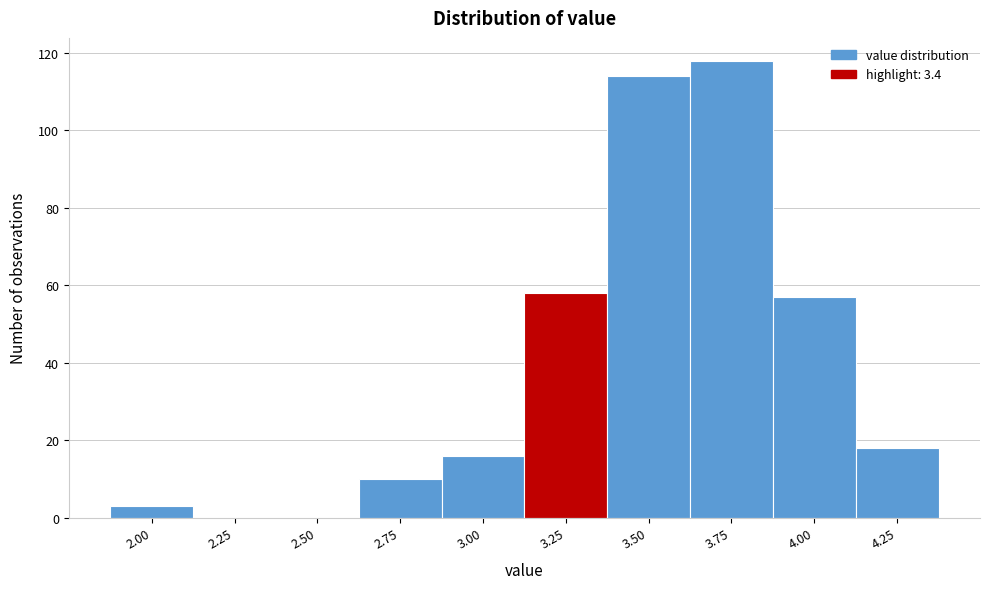

Reading left to right, what are all the values shown in this chart?

2.00=3	2.25=0	2.50=0	2.75=10	3.00=16	3.25=58	3.50=114	3.75=118	4.00=57	4.25=18